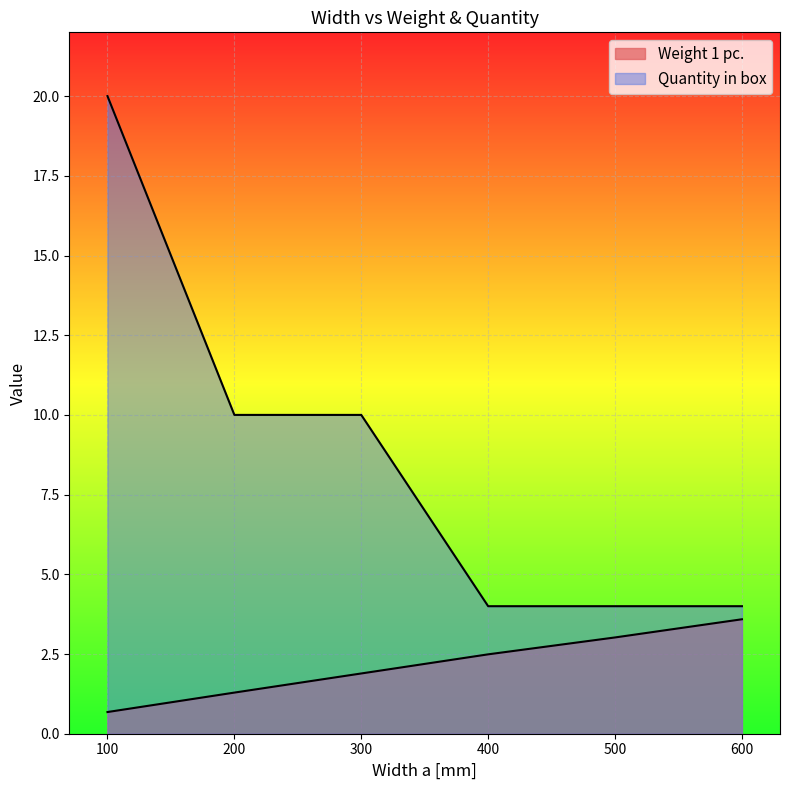

What is the total value across all series at 500?

7.0